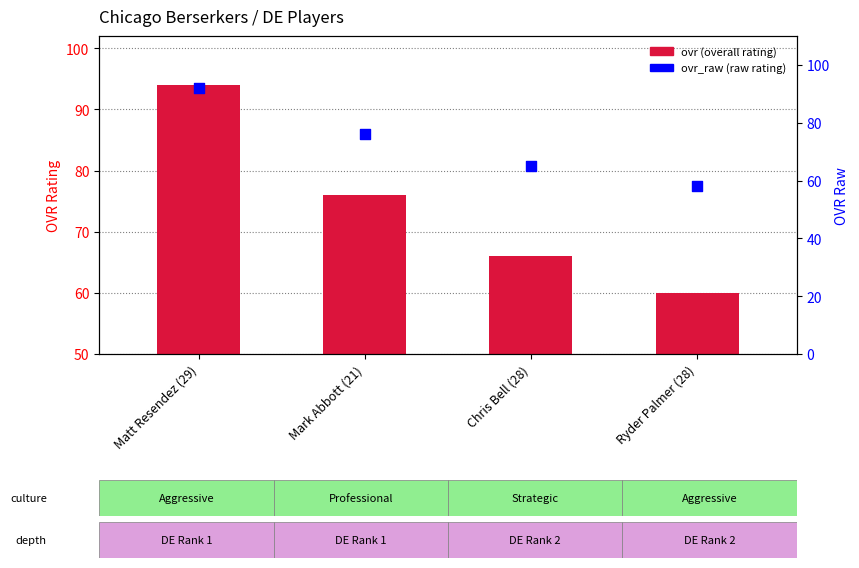

Which series contains the lowest Y value?

ovr_raw (raw rating)